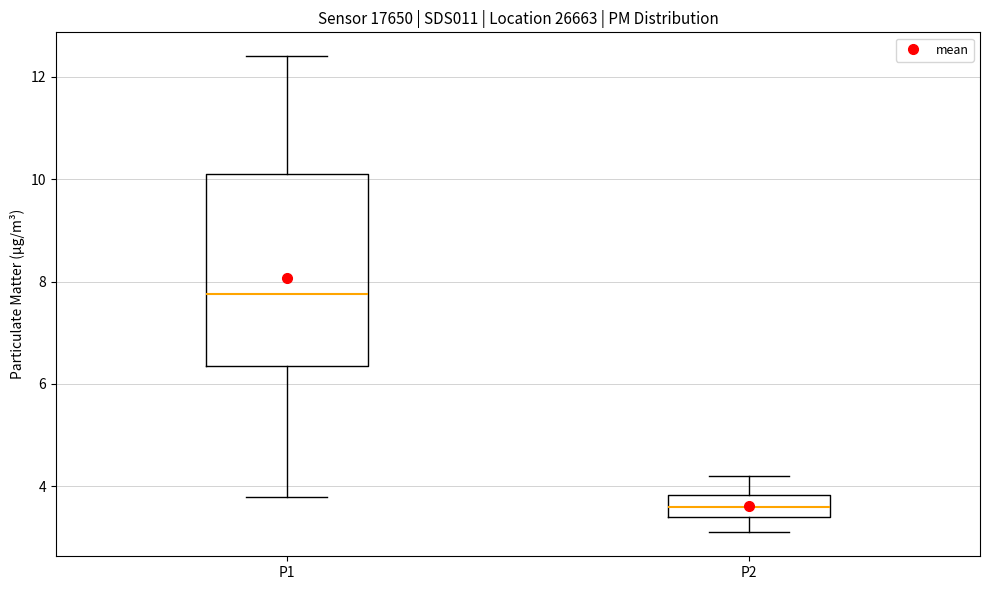

Comparing the boxes themselves (not the whiskers), which one is the tallest?

P1